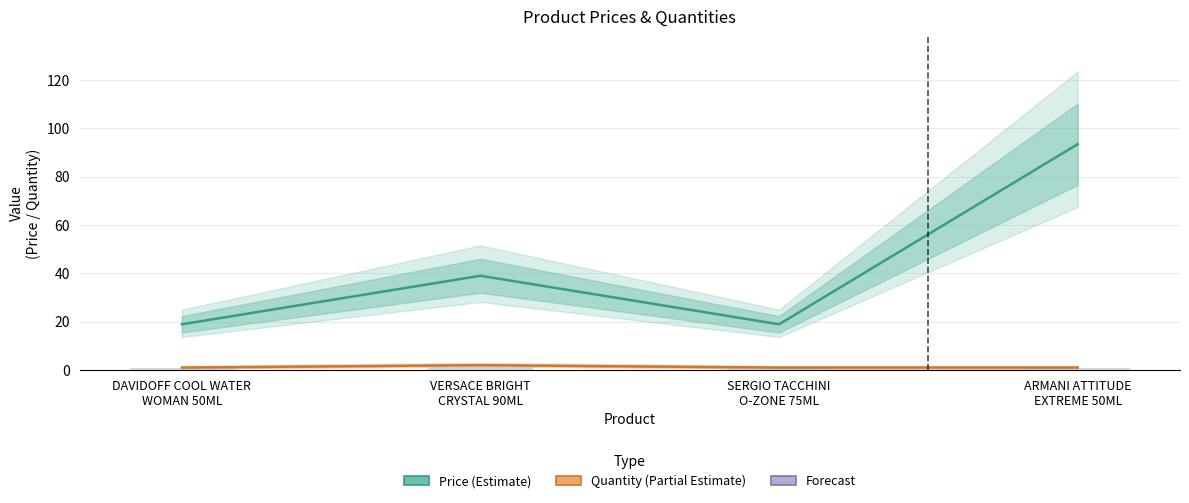

Reading left to right, extract all data points from this chart.

18.9	39.0	18.9	93.5